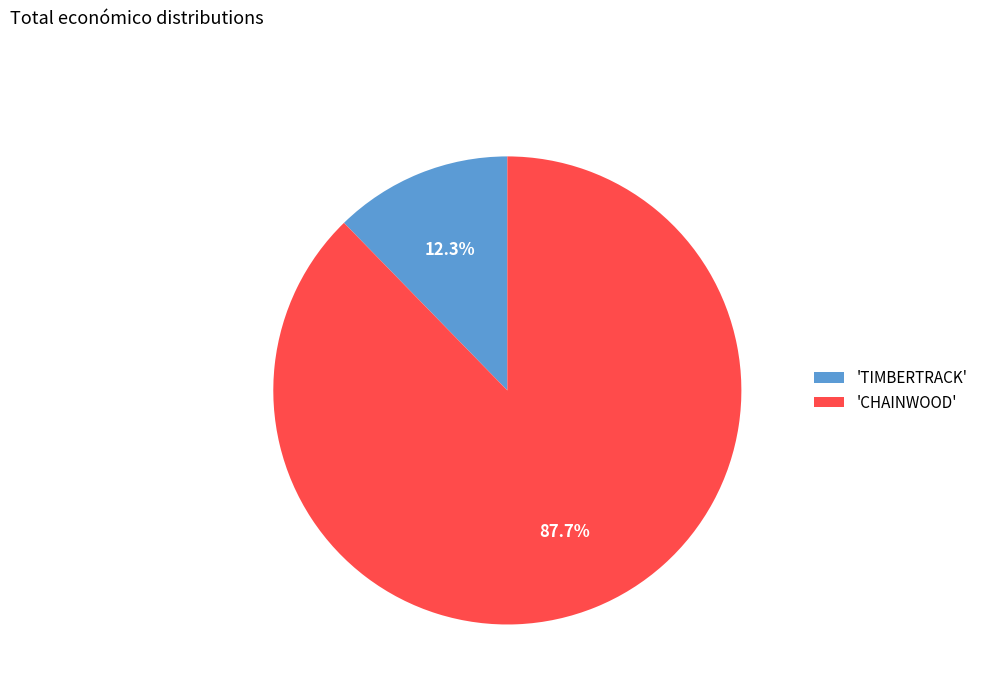

Count the number of slices in the pie.

2